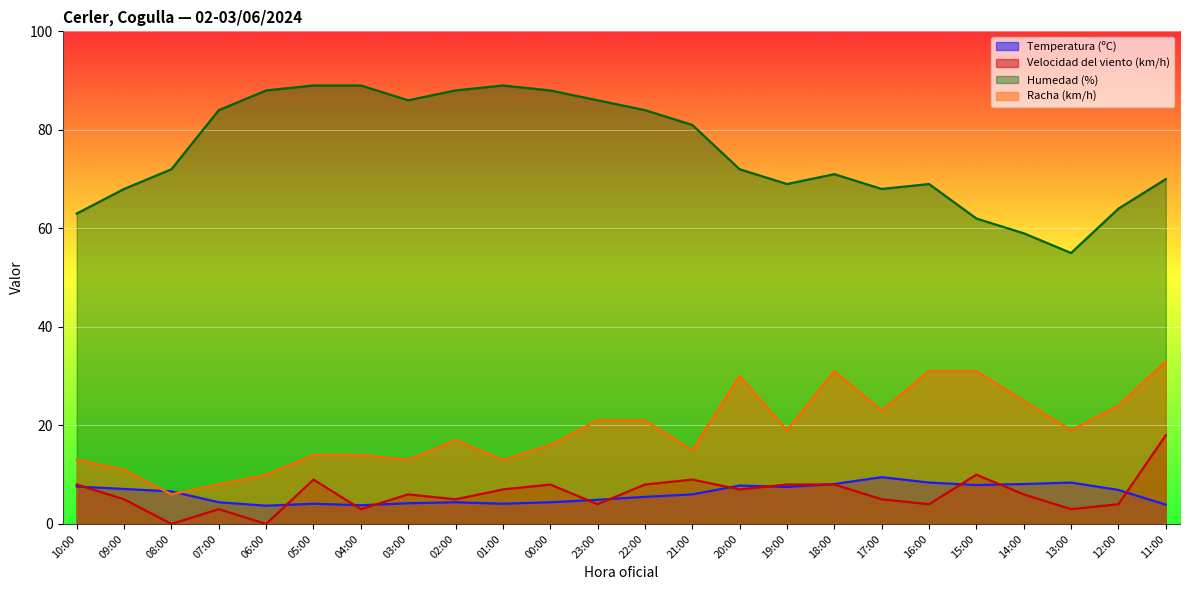

The value of Temperatura (ºC) at 02:00 is 7.3. True or false?

False